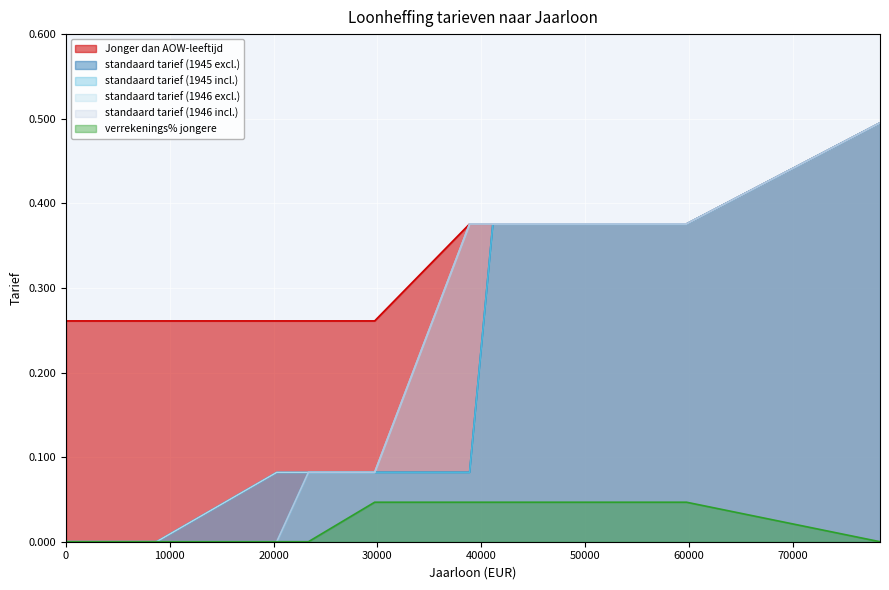

What is the value of the Jonger dan AOW-leeftijd point at the 4th from the left?

0.3